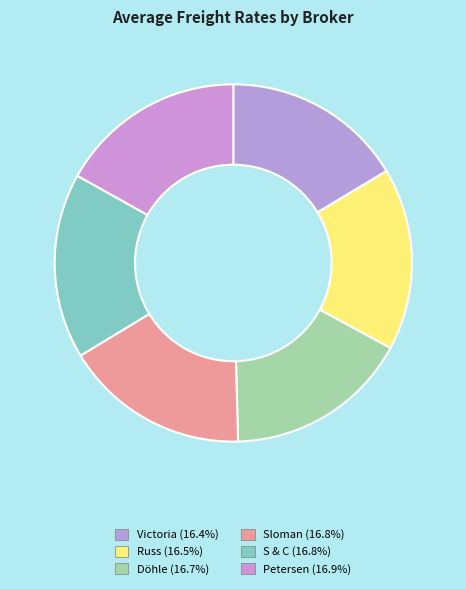

Count the number of slices in the pie.

6